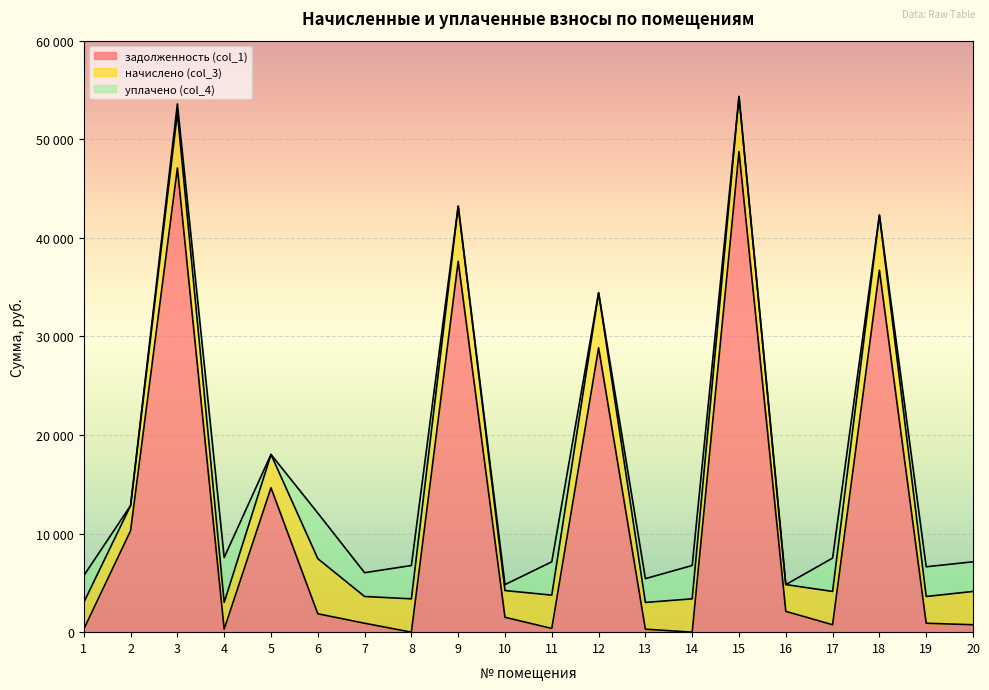

How many data points in уплачено (col_4) are less than 2412?

9